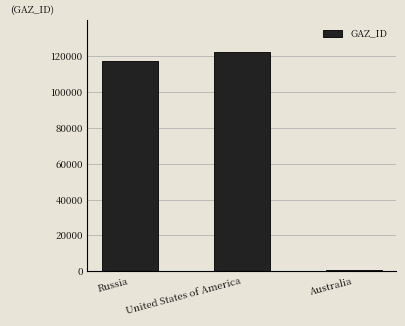

What is the value of the 2nd bar from the left?

122227